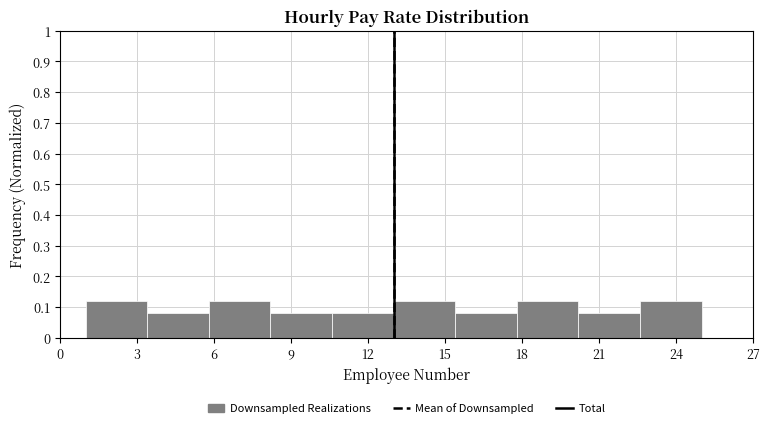

What is the height of the bar covering 13.0 to 15.4 on the x-axis? Neither the bar edges nor the heights are printed on the chart, so give them approximately, as read against the axes.

0.12